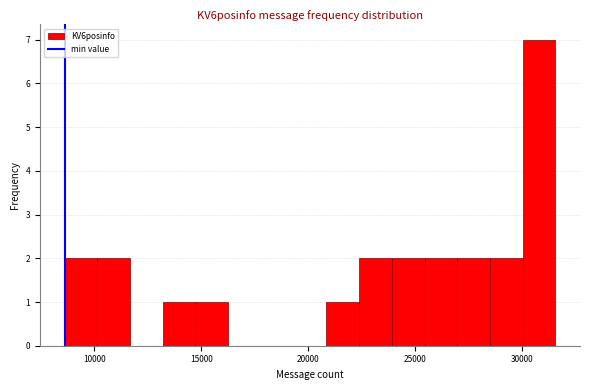

Around what value on the x-axis is the tallest bar? Give the approximate position of its centre, as read against the axis.

31000